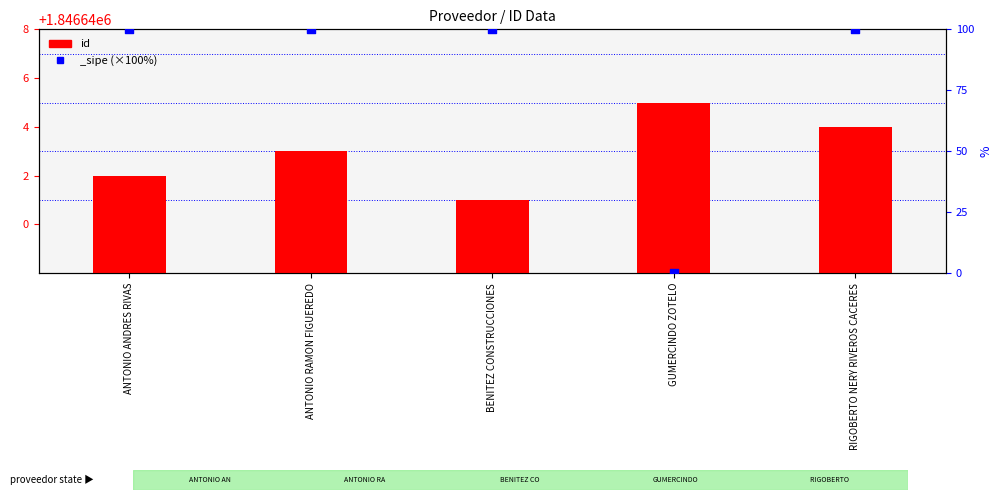

What is the ratio of the value at BENITEZ CONSTRUCCIONES to the value at ANTONIO ANDRES RIVAS?

1.0